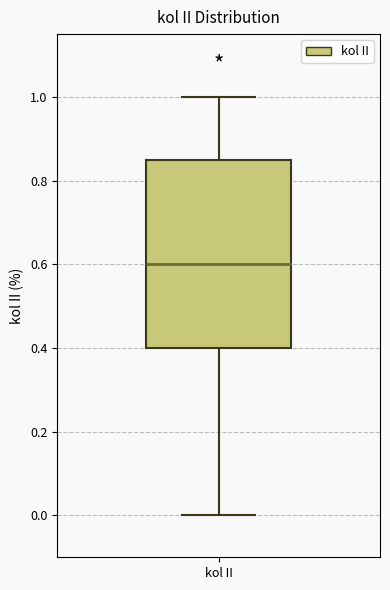

Read this box plot against the y-axis: the position of the median line, the range covered by the box, and the ends of both whiskers. The values are not printed on the chart, so give them approximately, as read against the axis.

median 0.60, box 0.40 to 0.86, whiskers 0.00 to 1.00